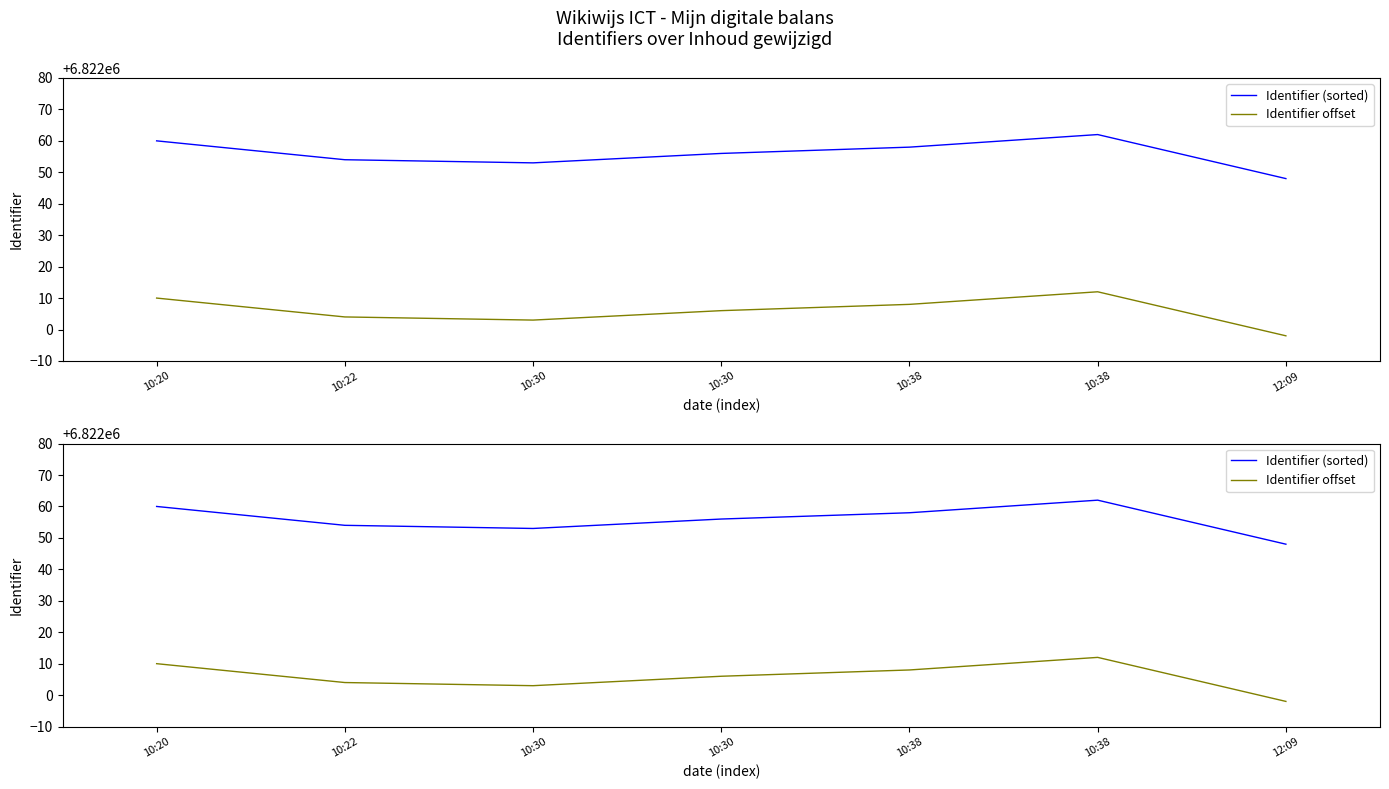

What are all the series names shown in the legend?

Identifier (sorted), Identifier offset